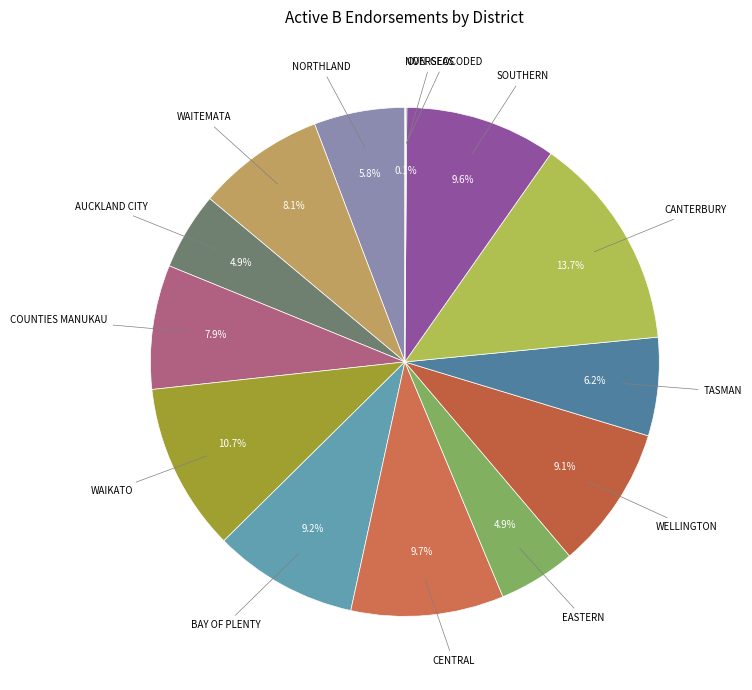

How many segments does this pie chart have?

14